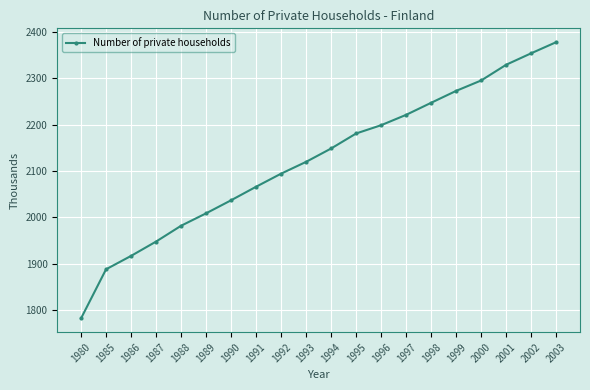

Between 1989 and 1994, which is larger?

1994